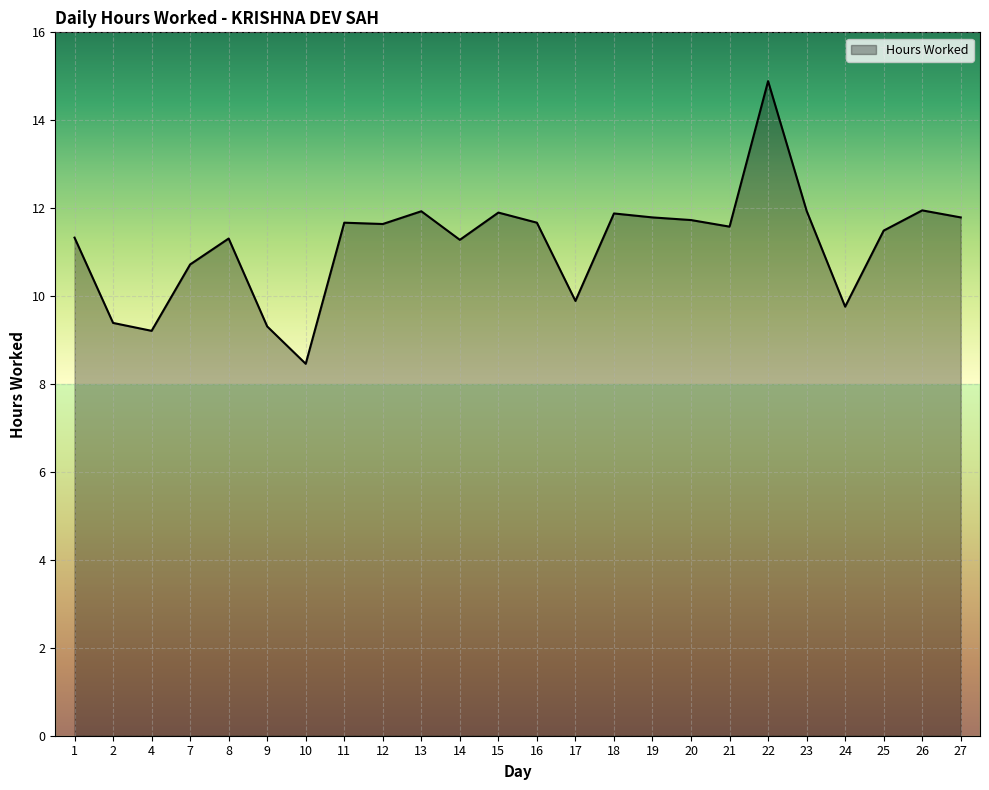

At which category does the data reach its first local peak?

8